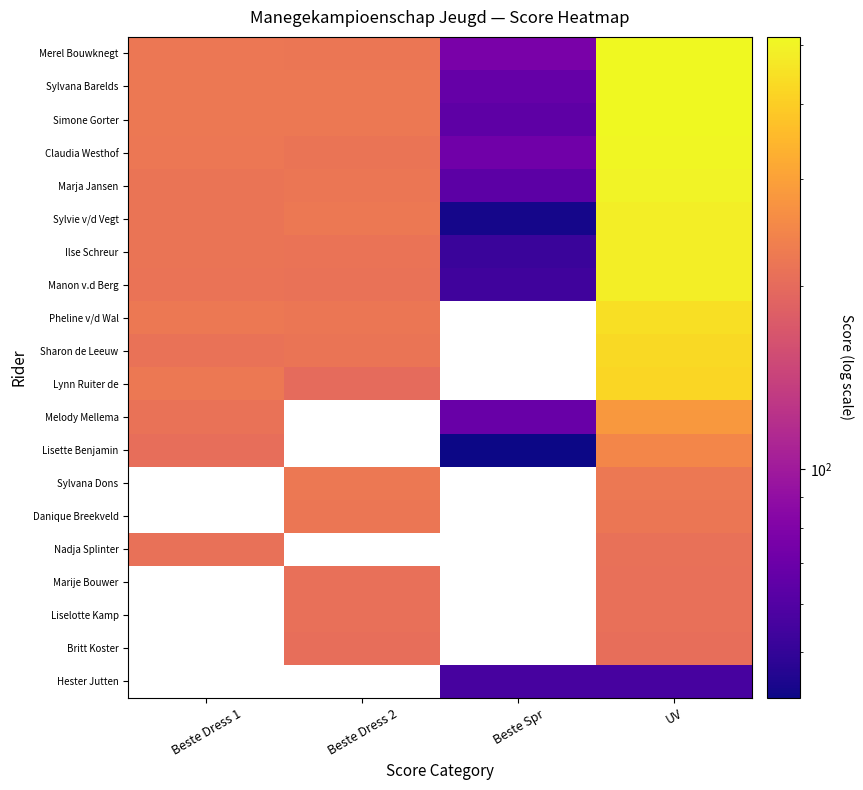

Count the number of categories in the chart.

4